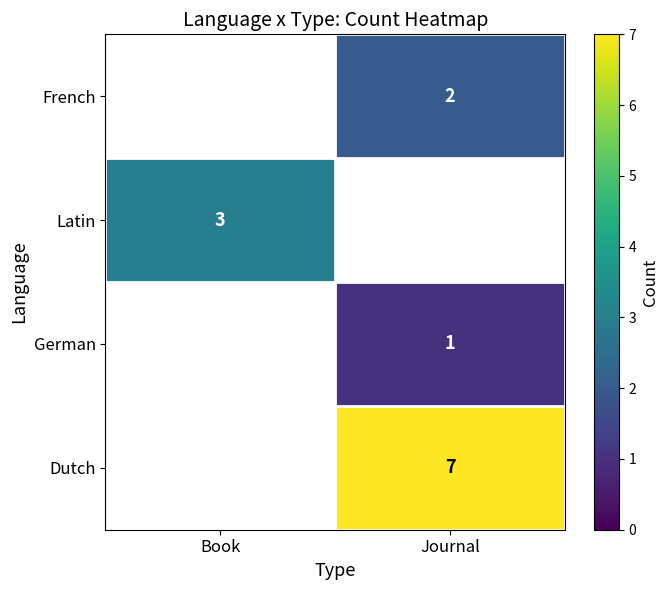

True or false: German has a value of 1.5 at Journal.

False